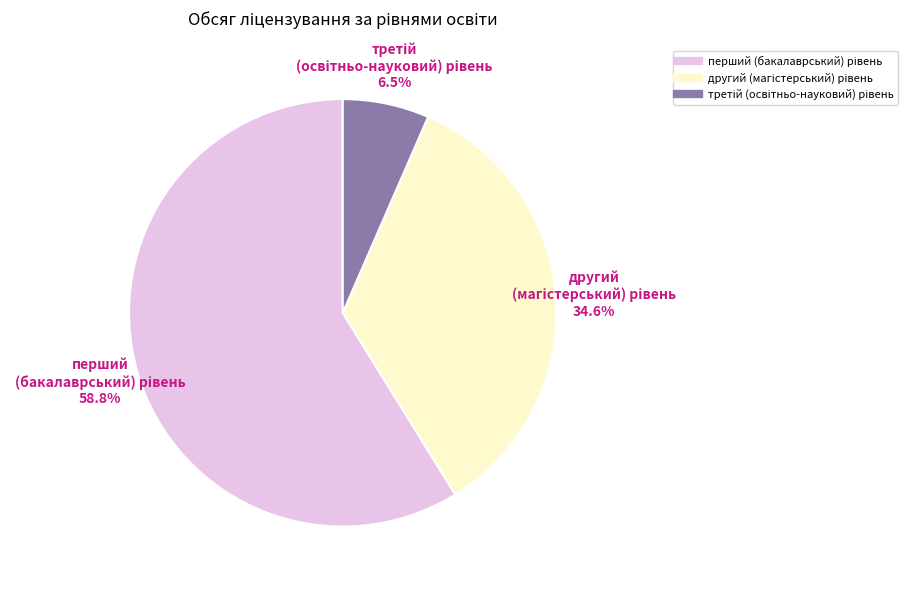

Is there any slice that represents more than half of the pie?

Yes